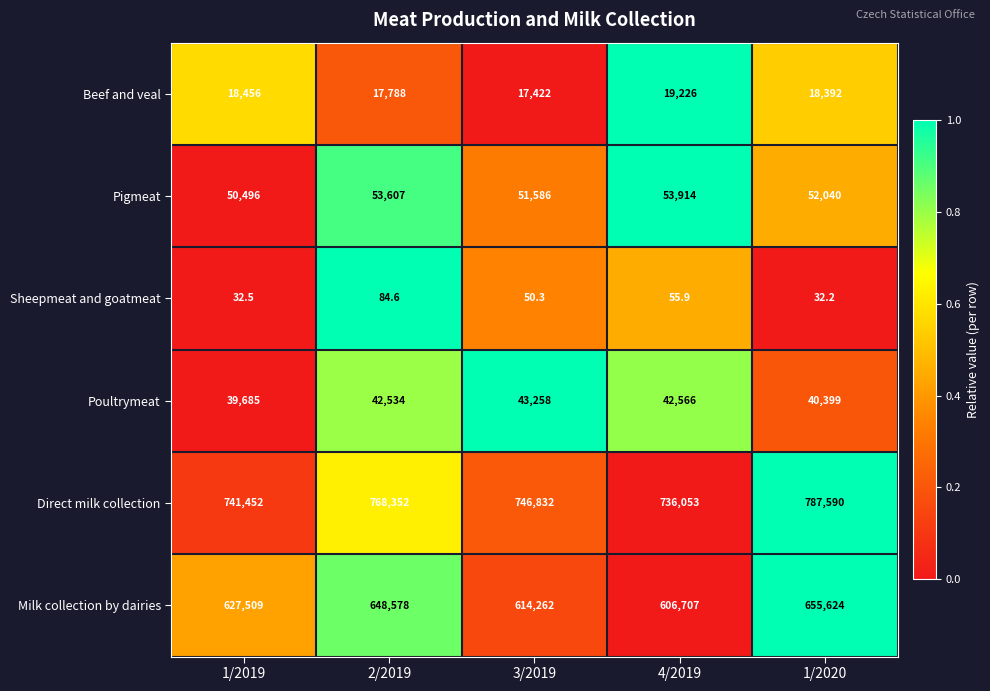

What is the total value across all series at 1/2019?

1477630.5